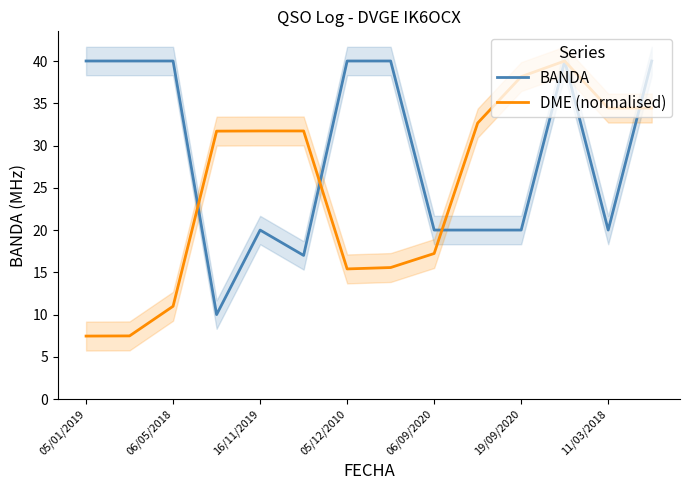

The value of DME (normalised) at 06/09/2020 is 17.2. True or false?

True